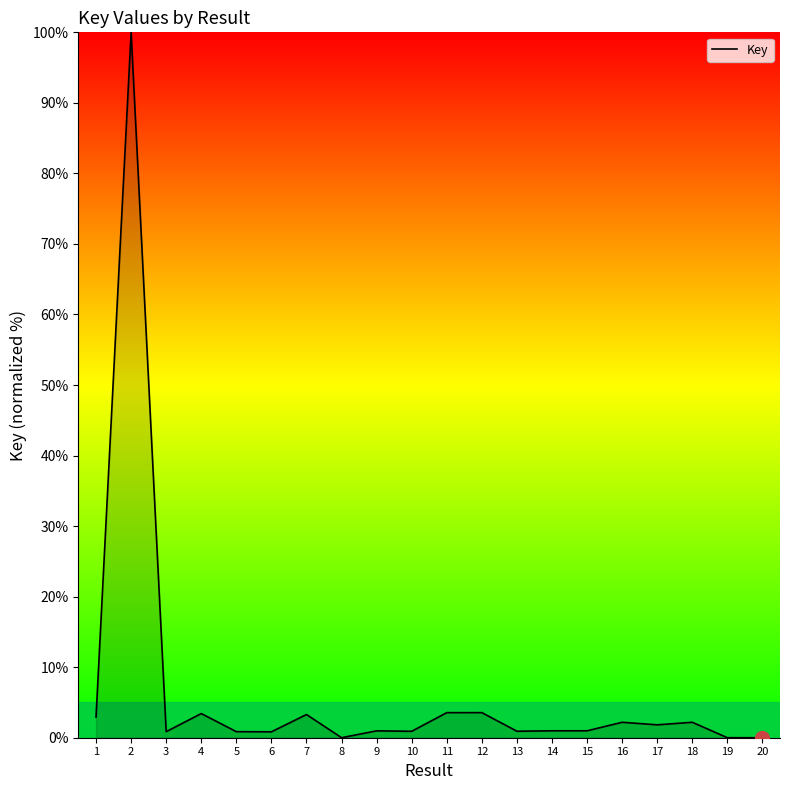

Read the value at 17.

1.8